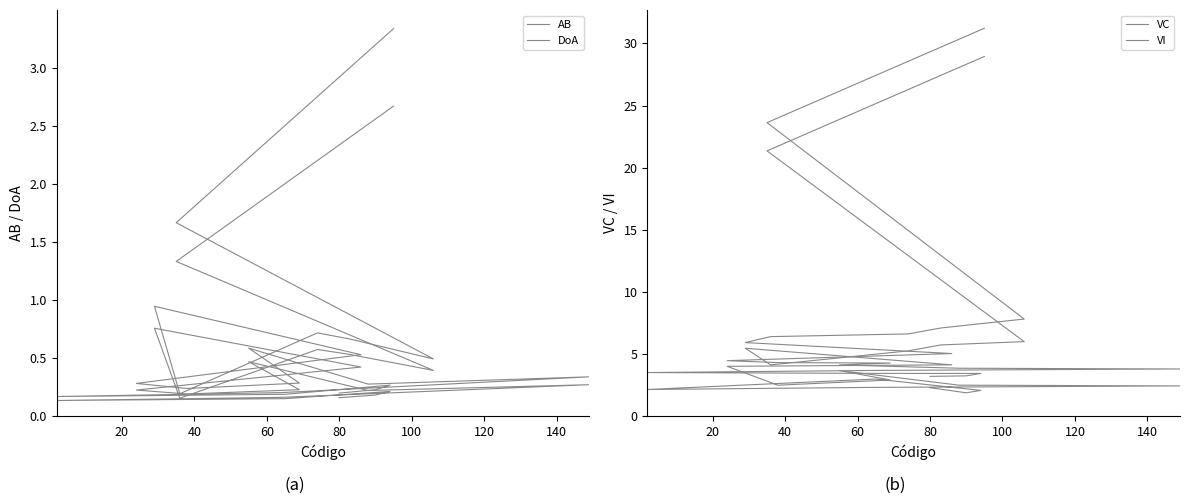

How many lines are shown in the chart?

4